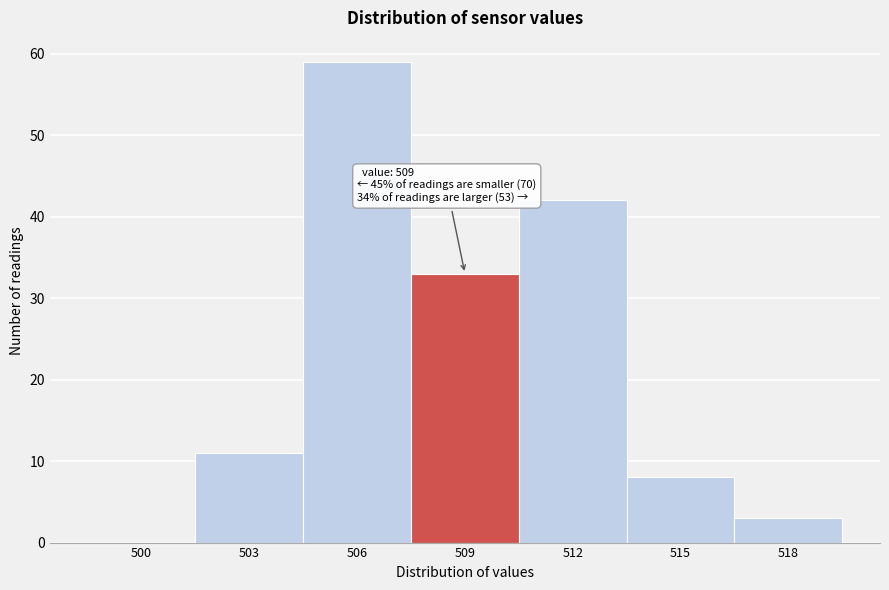

Reading left to right, extract all data points from this chart.

500=0	503=11	506=59	509=33	512=42	515=8	518=3